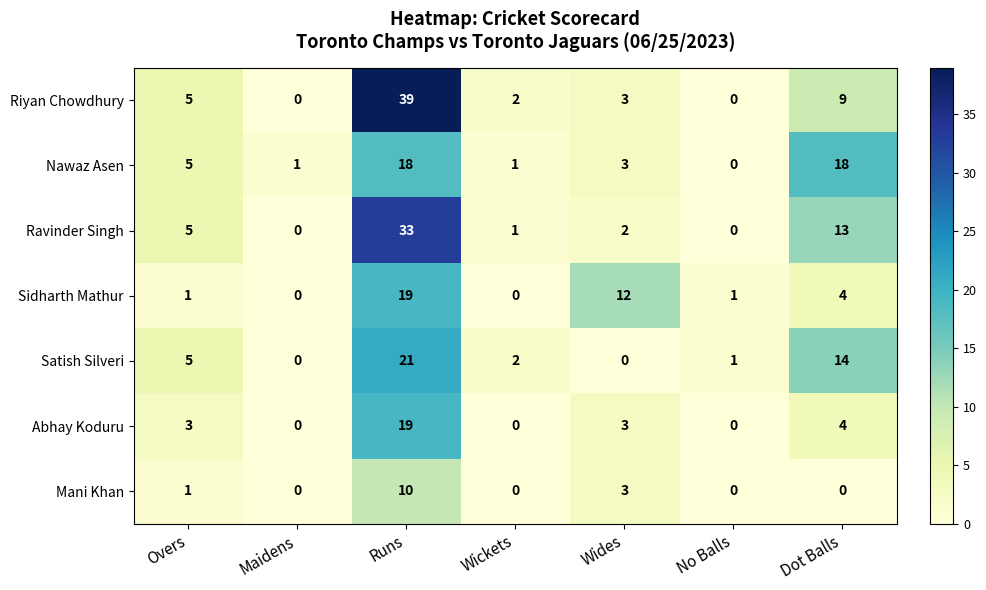

The Nawaz Asen series shows 8 at Overs. True or false?

False